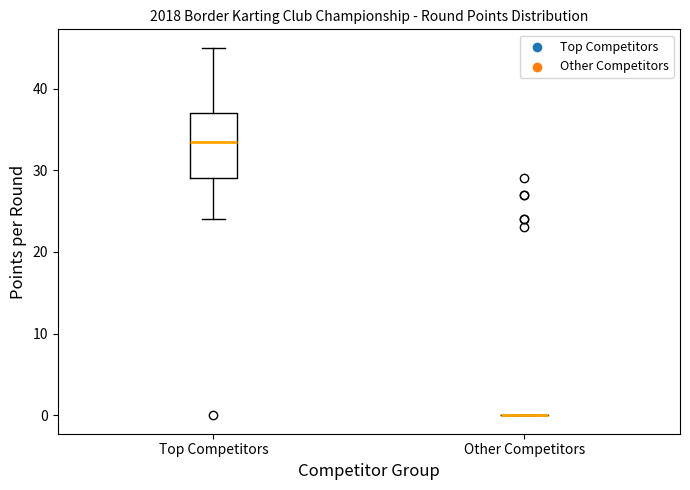

Where is the lower edge of the box for Top Competitors on the y-axis? The values are not printed on the chart, so give them approximately, as read against the axis.

29